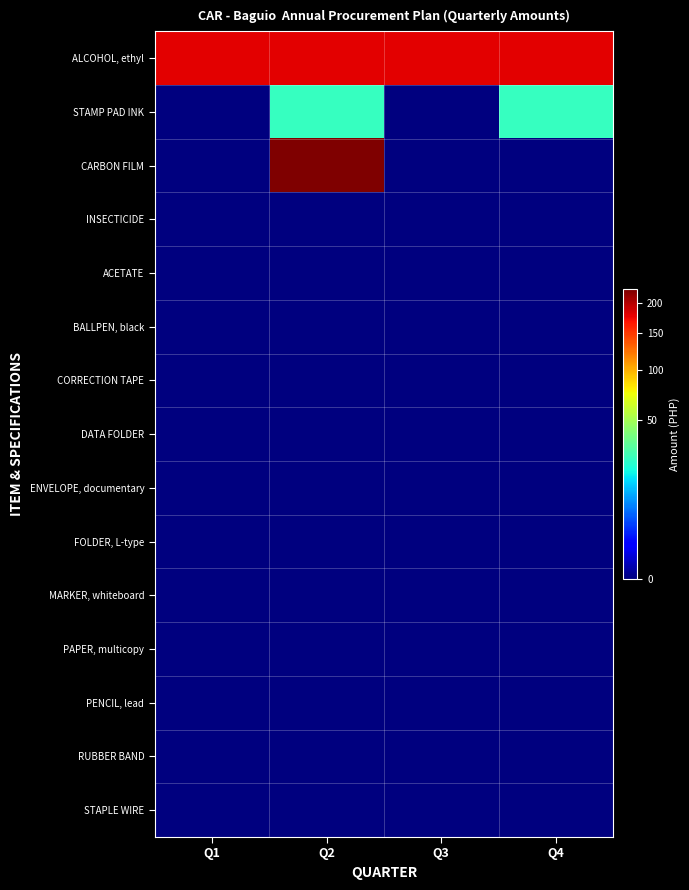

List the series in order of their peak value, highest first.

CARBON FILM, ALCOHOL, ethyl, STAMP PAD INK, INSECTICIDE, ACETATE, BALLPEN, black, CORRECTION TAPE, DATA FOLDER, ENVELOPE, documentary, FOLDER, L-type, MARKER, whiteboard, PAPER, multicopy, PENCIL, lead, RUBBER BAND, STAPLE WIRE